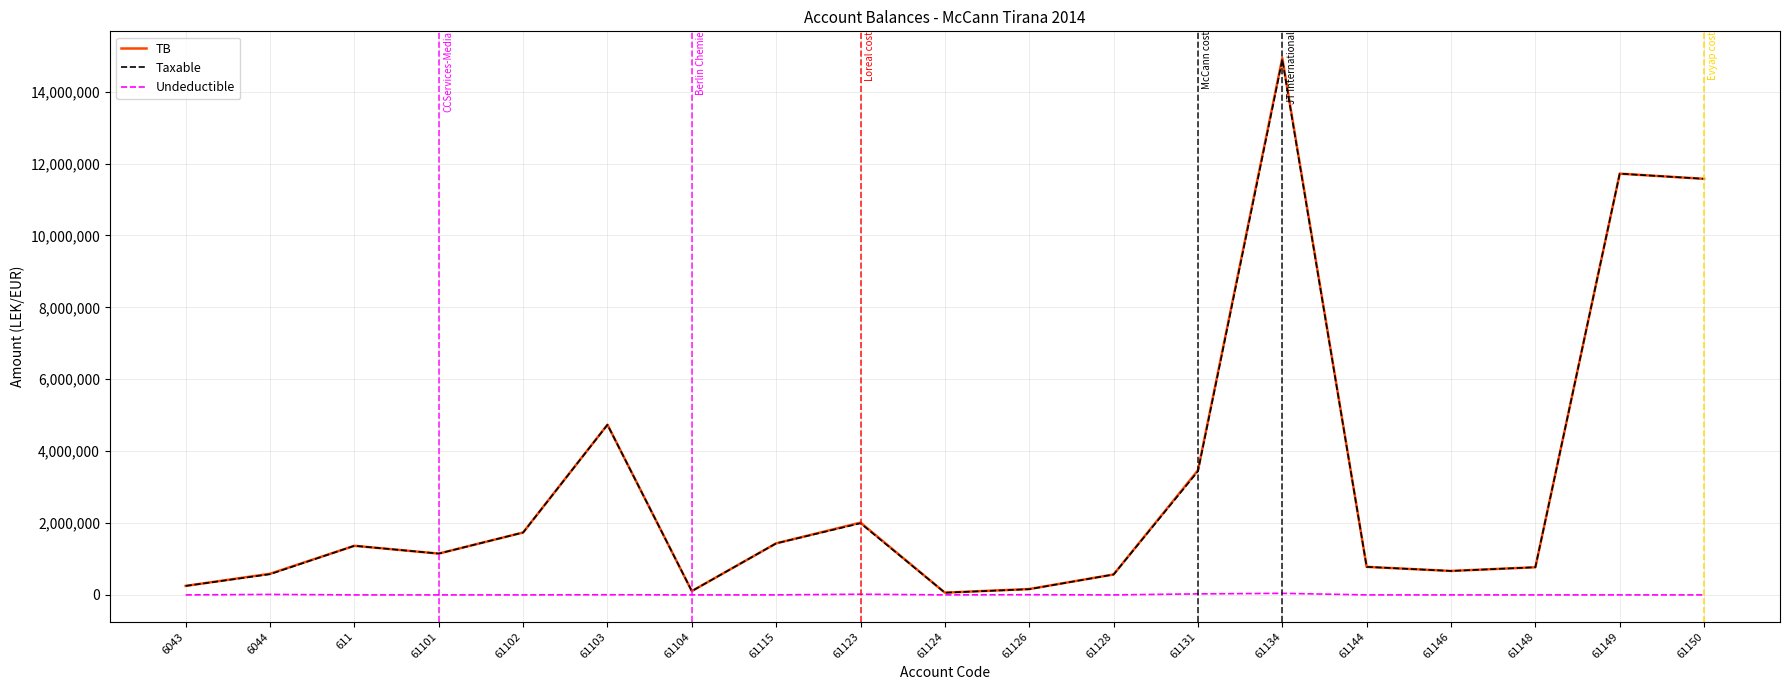

True or false: Taxable has more than 2 interior local peaks.

True